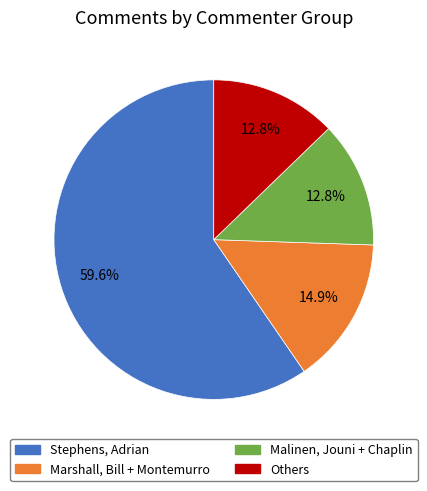

Is there a majority slice in this chart?

Yes